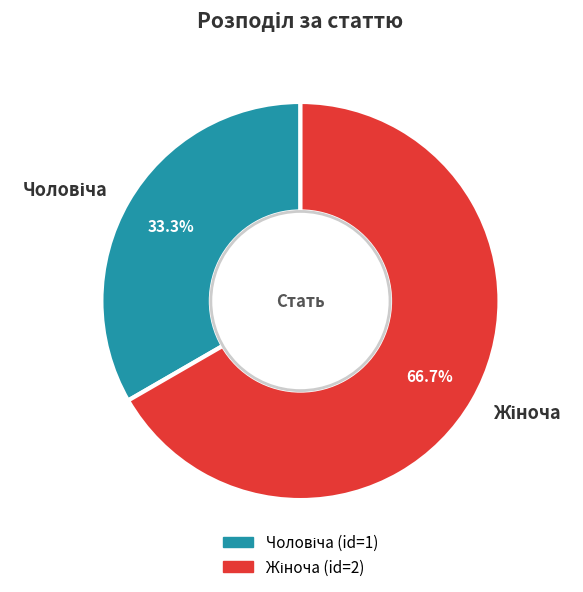

Is there any slice that represents more than half of the pie?

Yes